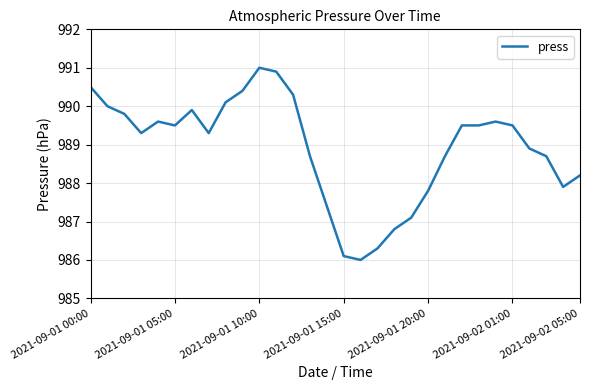

What is the minimum value shown in the chart?

986.0